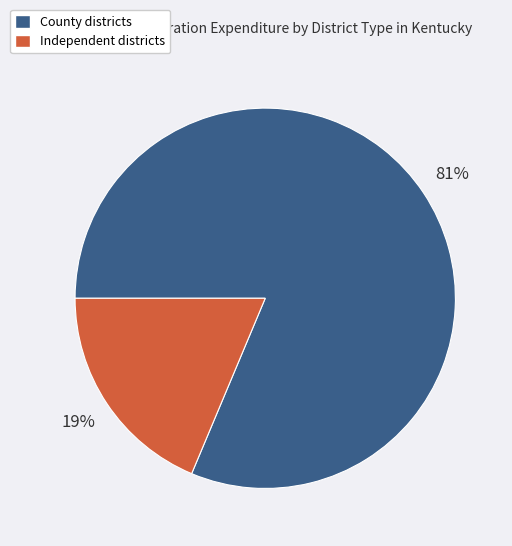

To the nearest percent, what is the average slice percentage?

50%